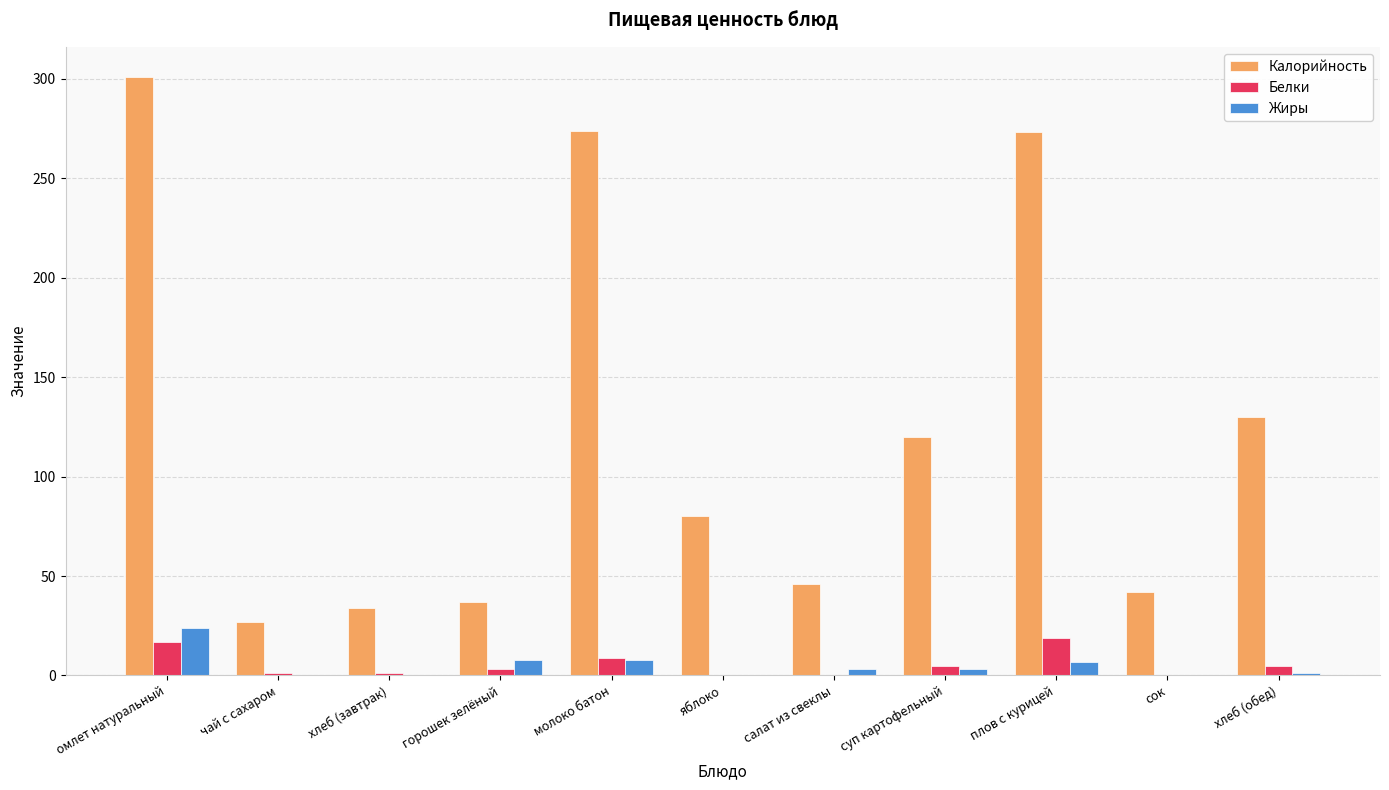

Which series has the largest total across all categories?

Калорийность